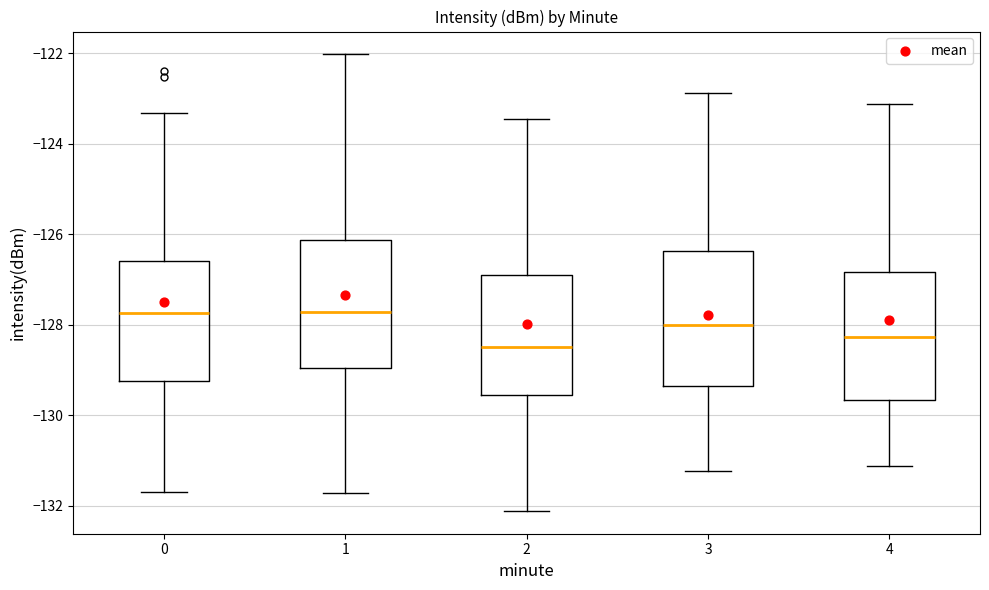

Reading left to right, read every box against the y-axis: the position of its median line, the range the box covers, and the ends of its whiskers. The values are not printed on the chart, so give them approximately, as read against the axis.

0: median -127.8, box -129.2 to -126.6, whiskers -131.6 to -123.4
1: median -127.8, box -129.0 to -126.2, whiskers -131.8 to -122.0
2: median -128.4, box -129.6 to -126.8, whiskers -132.2 to -123.4
3: median -128.0, box -129.4 to -126.4, whiskers -131.2 to -122.8
4: median -128.2, box -129.6 to -126.8, whiskers -131.2 to -123.2